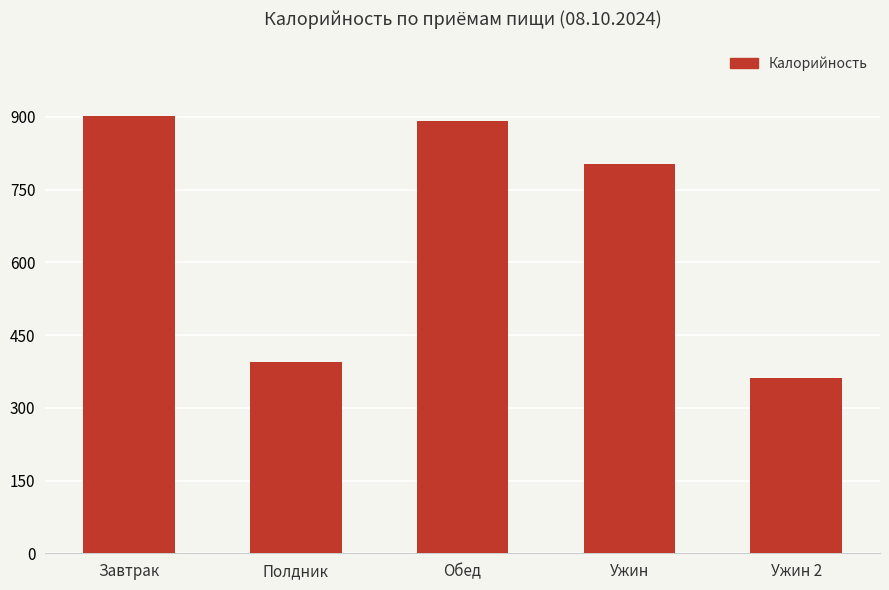

Are the bars grouped side by side (vs. stacked)?

No